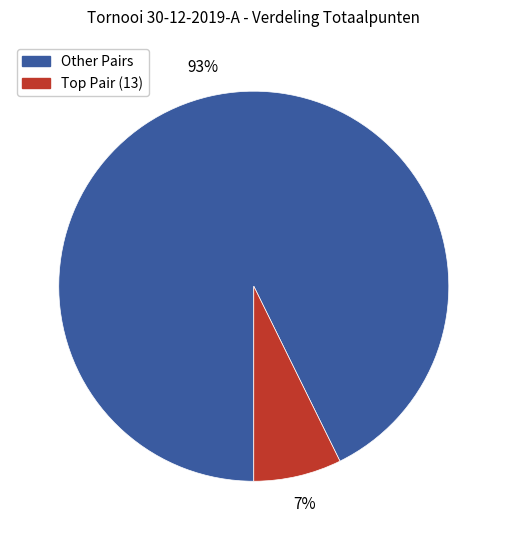

Is there any slice that represents more than half of the pie?

Yes